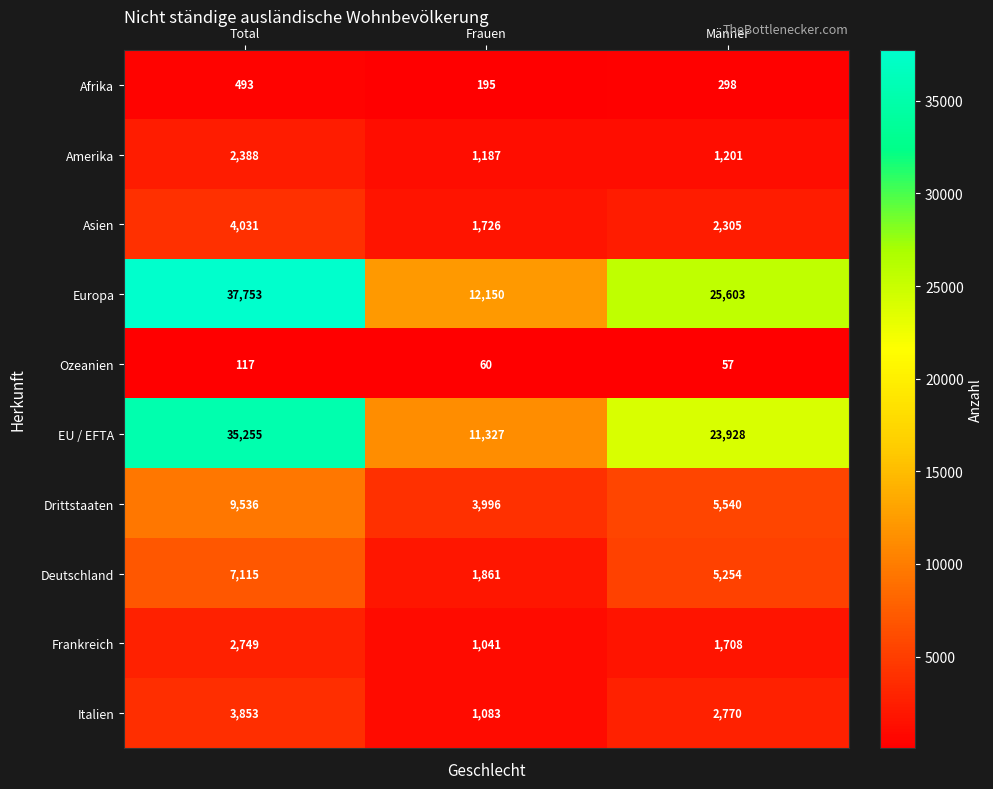

List the series in order of their peak value, highest first.

Europa, EU / EFTA, Drittstaaten, Deutschland, Asien, Italien, Frankreich, Amerika, Afrika, Ozeanien